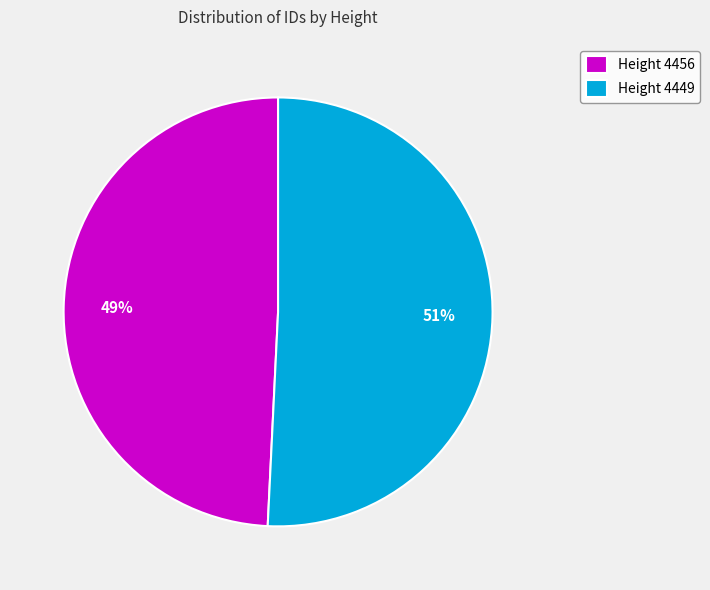

Is there any slice that represents more than half of the pie?

Yes